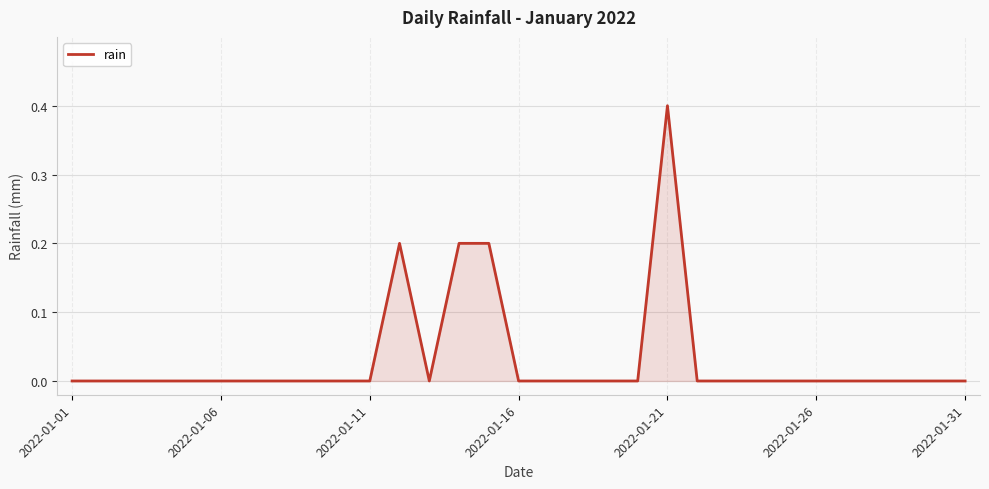

What is the difference between the maximum and minimum values?

0.4